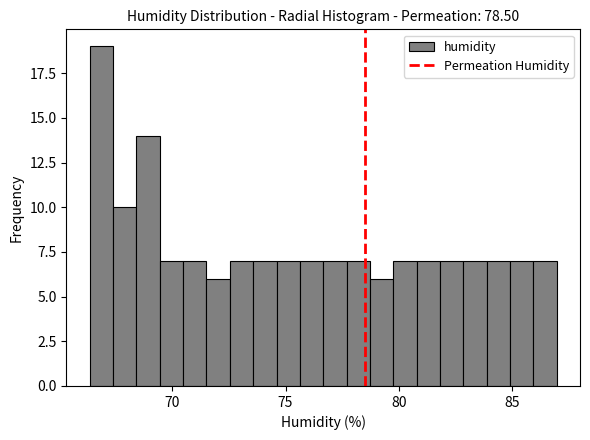

Around what value on the x-axis is the tallest bar? Give the approximate position of its centre, as read against the axis.

67.0